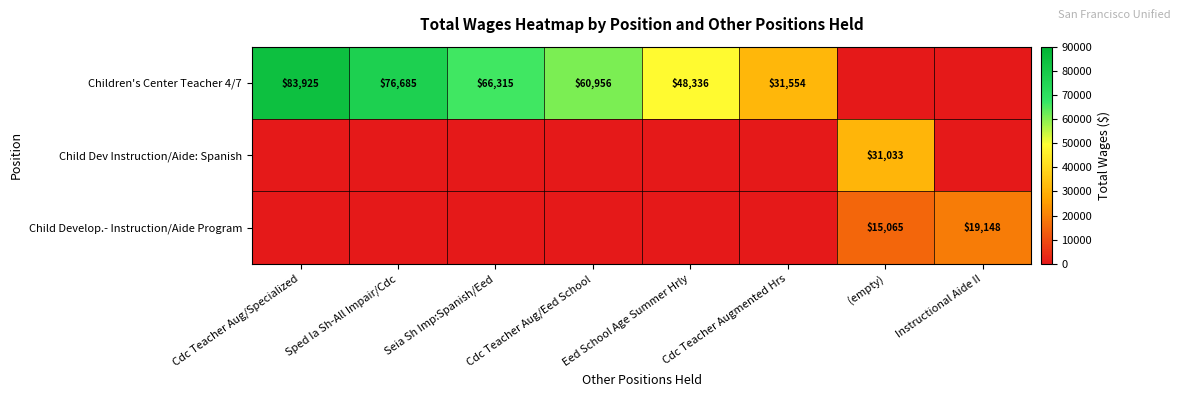

Is the value of Children's Center Teacher 4/7 at Cdc Teacher Augmented Hrs greater than the value of Child Dev Instruction/Aide: Spanish at (empty)?

Yes